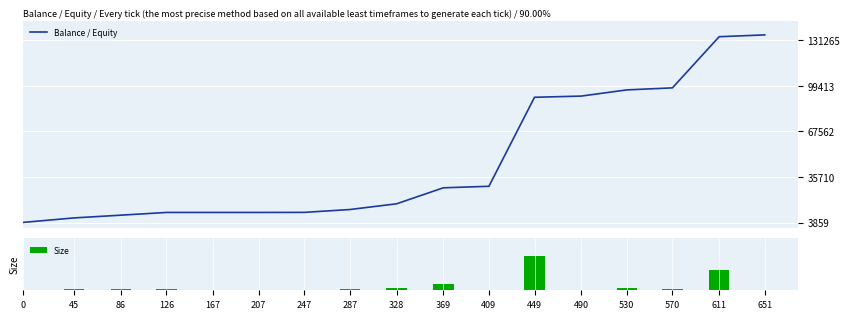

Which has a higher value, 369 or 328?

369